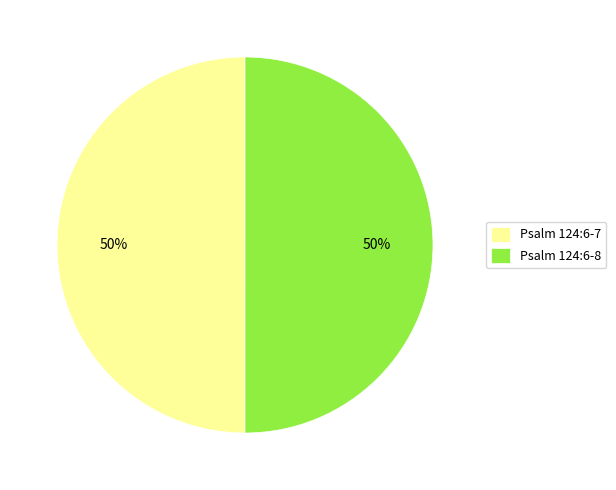

To the nearest percent, what portion does Psalm 124:6-7 represent?

50%